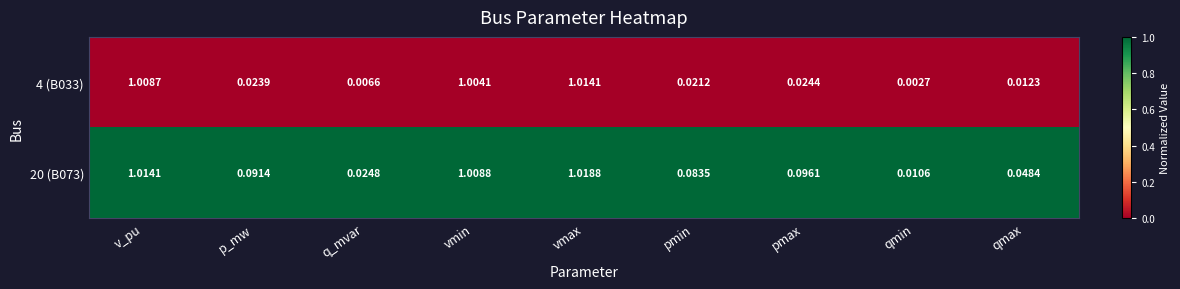

How many categories are shown in the chart?

9